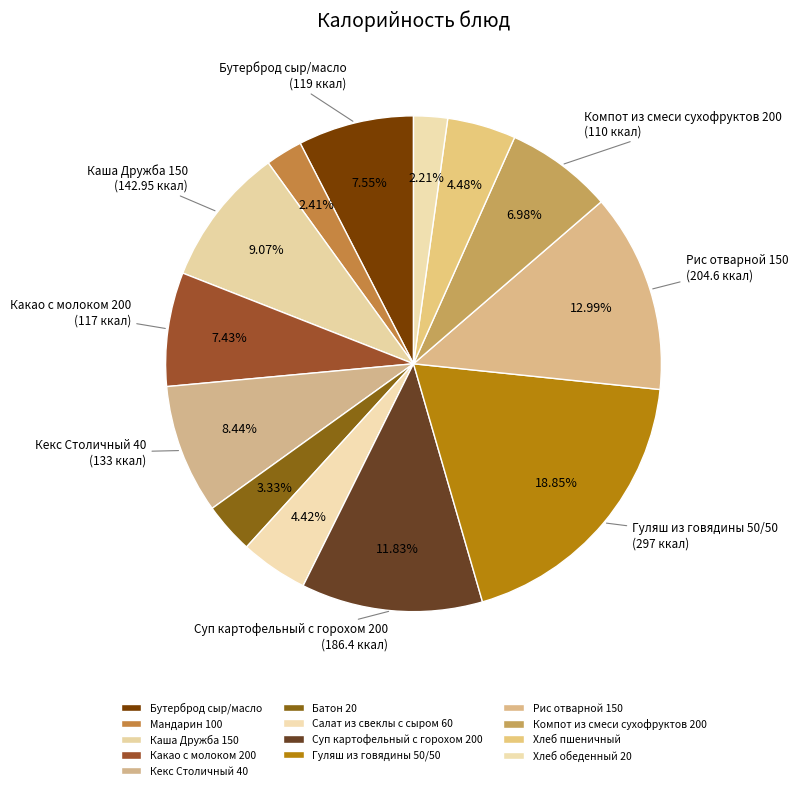

To the nearest percent, what is the average slice percentage?

8%